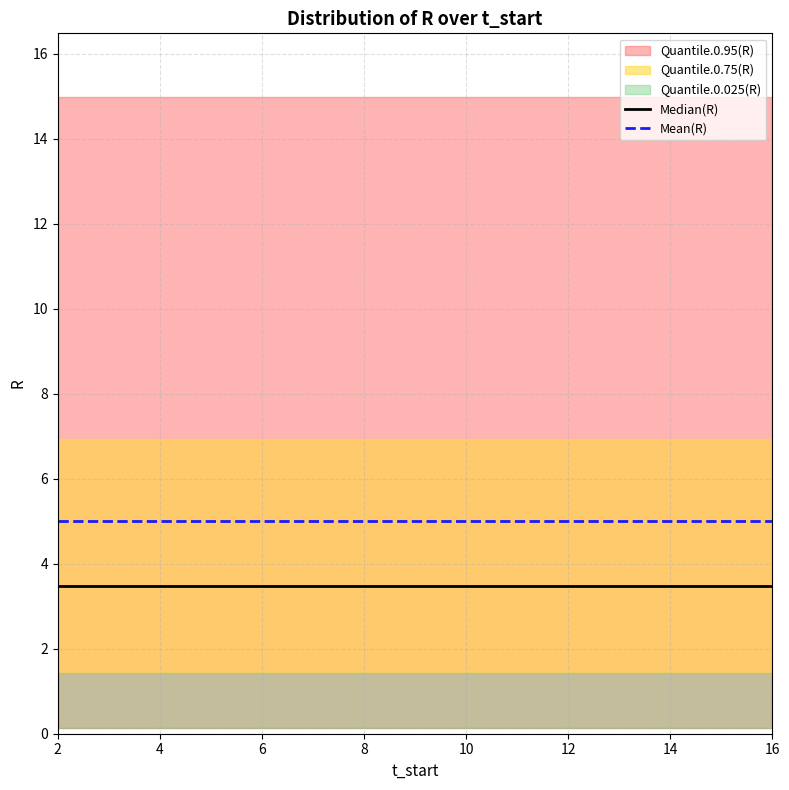

True or false: Mean(R) has a value of 1.5 at 16.

False